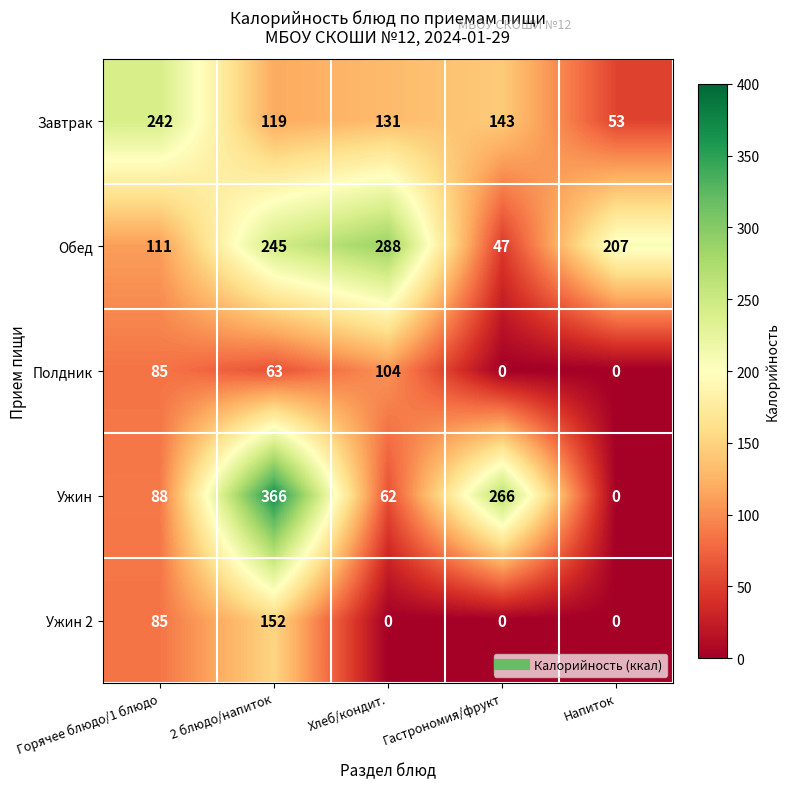

How many series are shown in this chart?

5